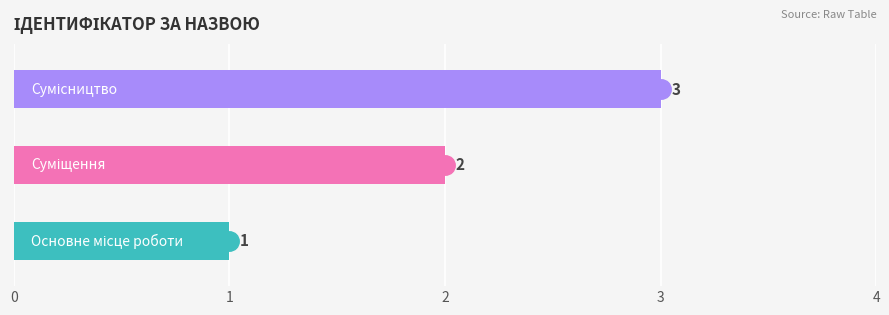

How many values are between 1 and 3?

3